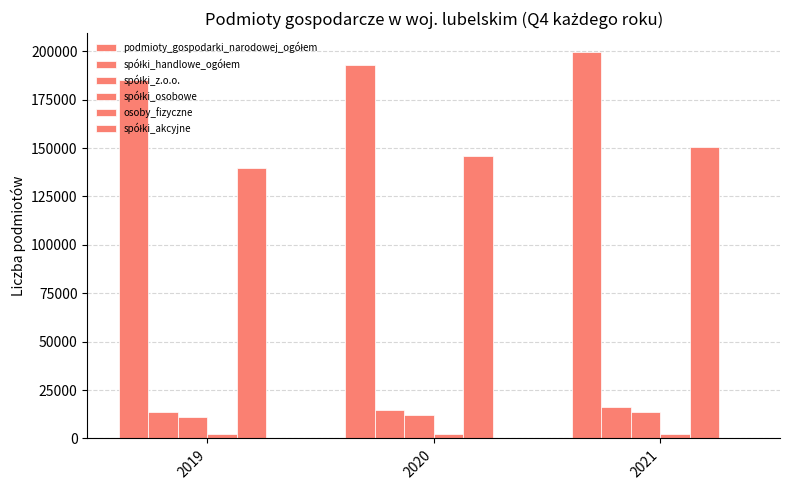

Does the chart contain stacked bars?

No